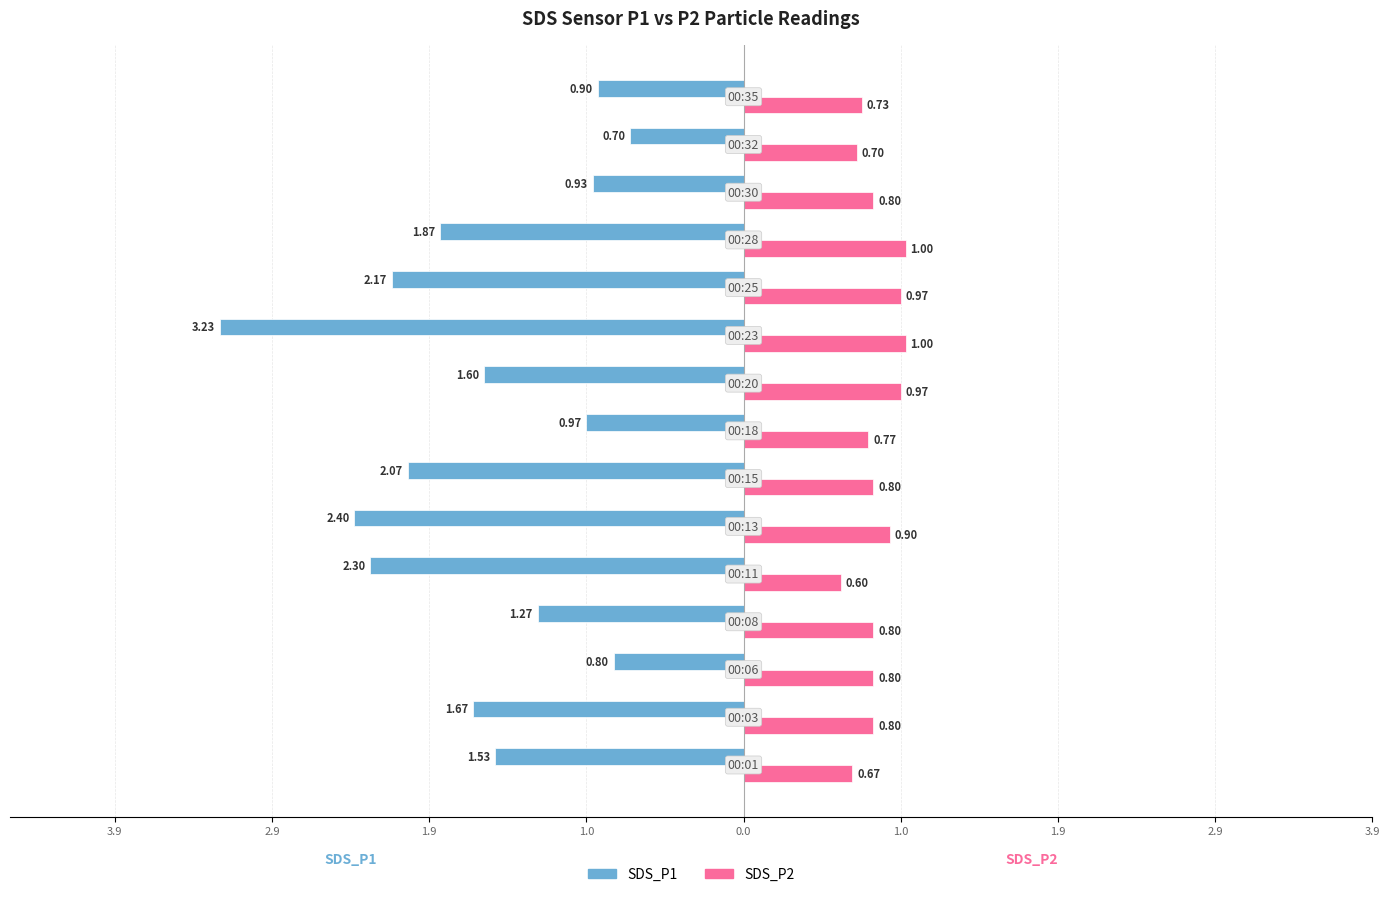

What are all the series names shown in the legend?

SDS_P1, SDS_P2